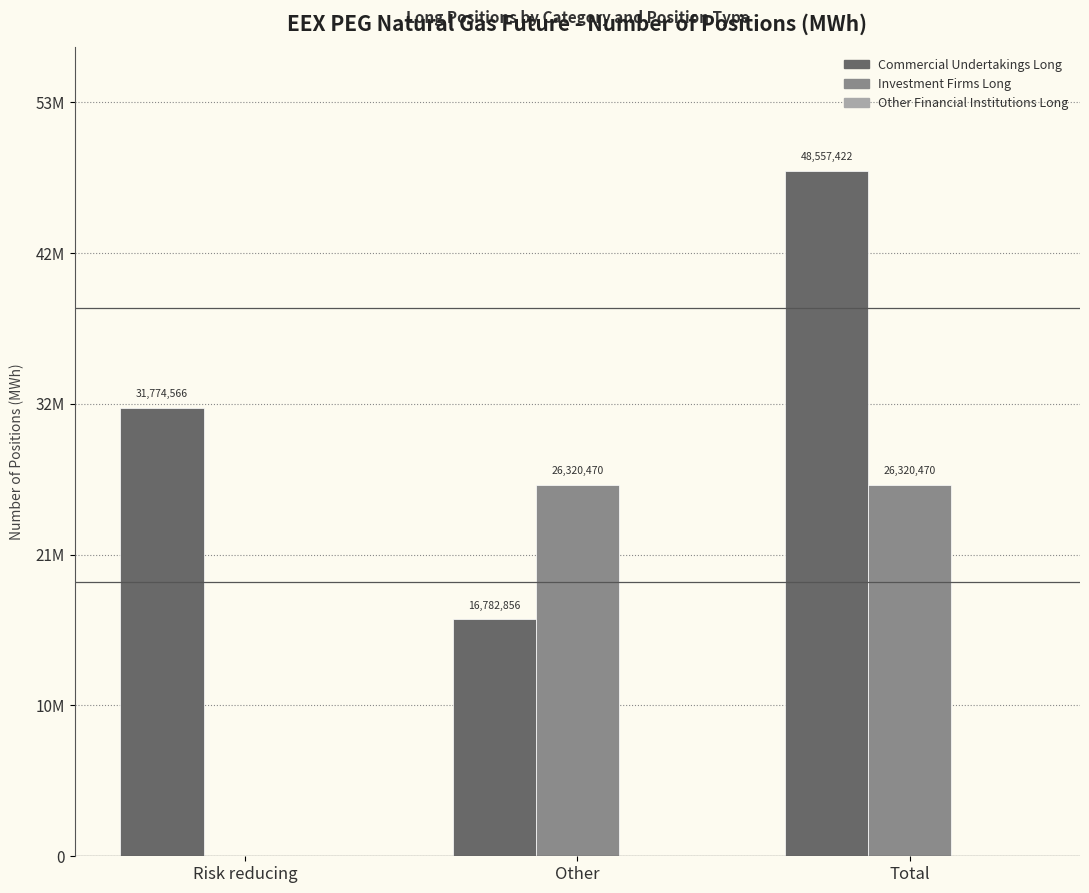

The value of Commercial Undertakings Long at Total is 48557422. True or false?

True